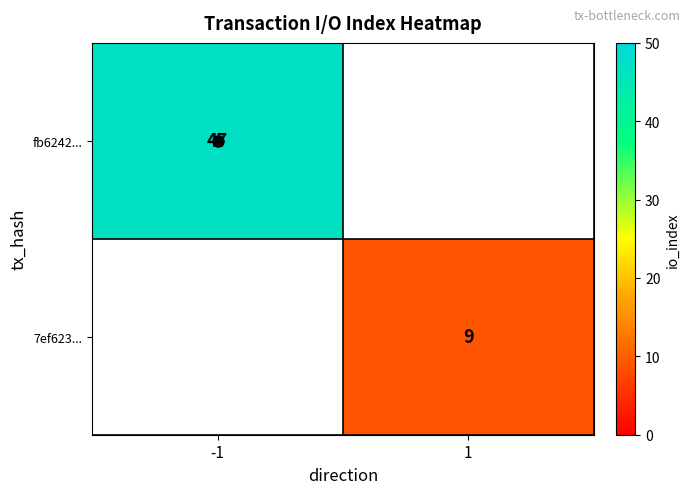

Between 1 and -1, which is larger?

-1